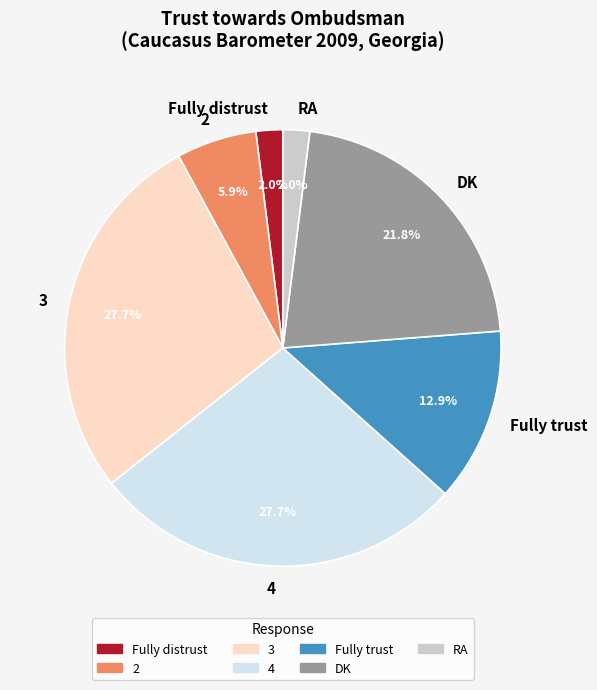

What percentage is the DK slice, to the nearest percent?

22%